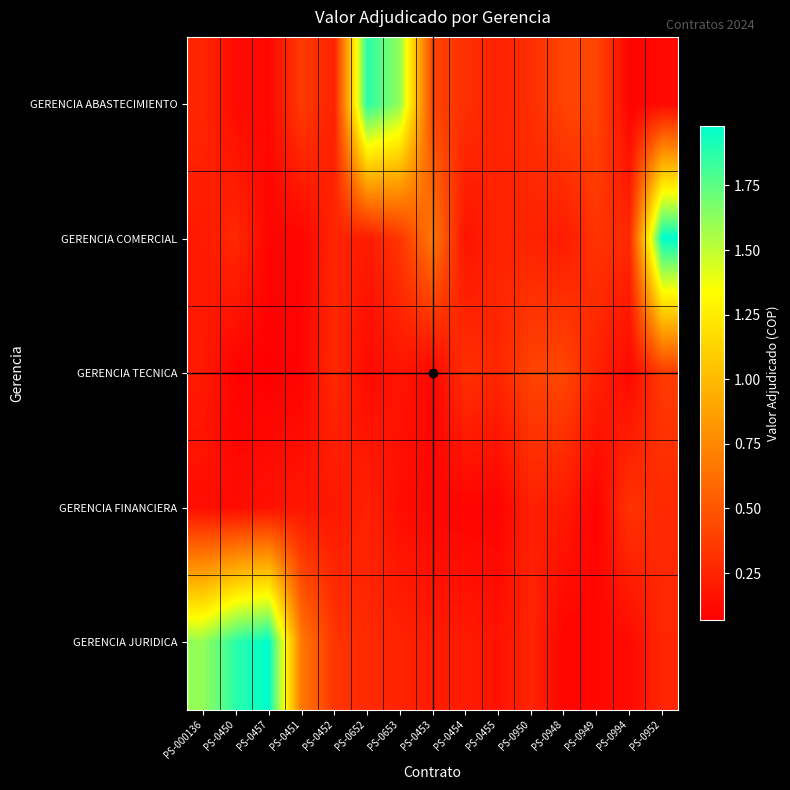

Which has a higher value, PS-0454 or PS-0952?

PS-0454